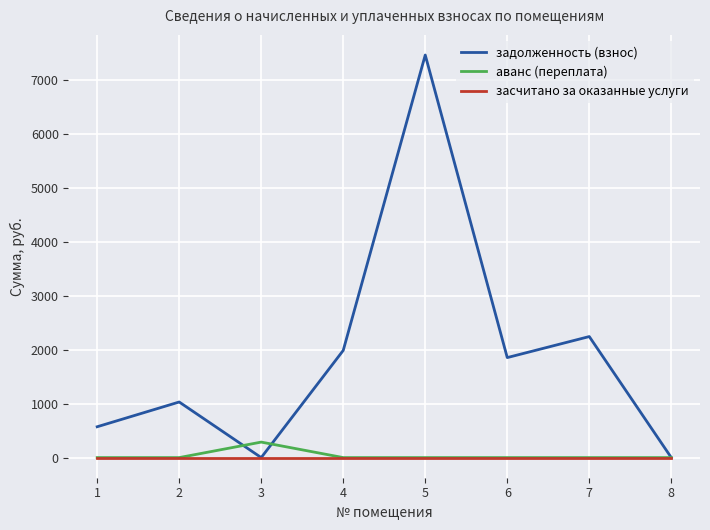

What is the spread (max minus min) of values at 5?

7460.1